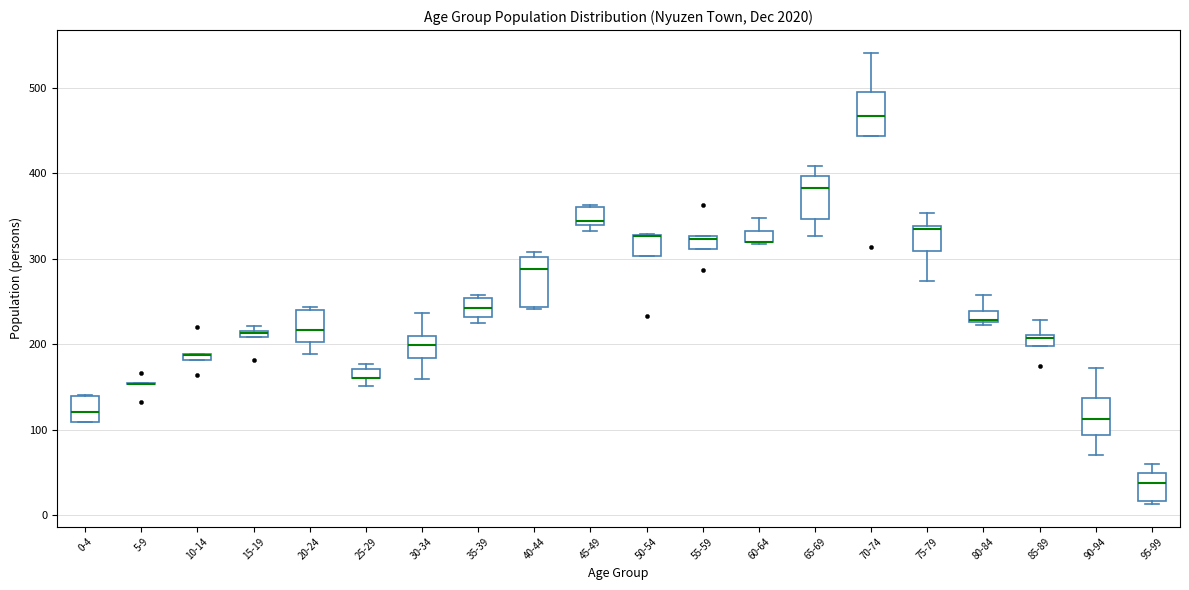

Where is the upper edge of the box for 15-19 on the y-axis? The values are not printed on the chart, so give them approximately, as read against the axis.

220